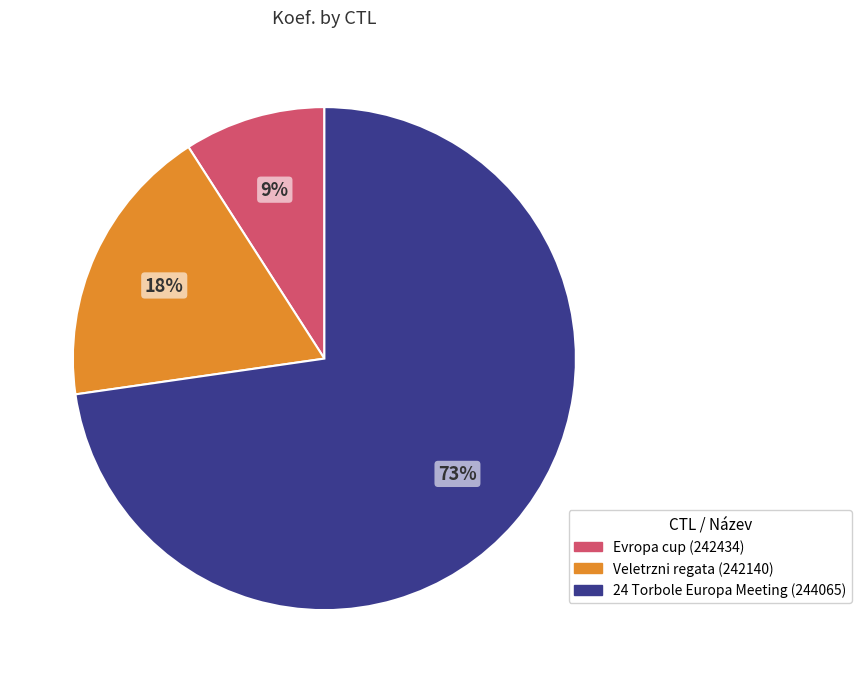

Is there a majority slice in this chart?

Yes